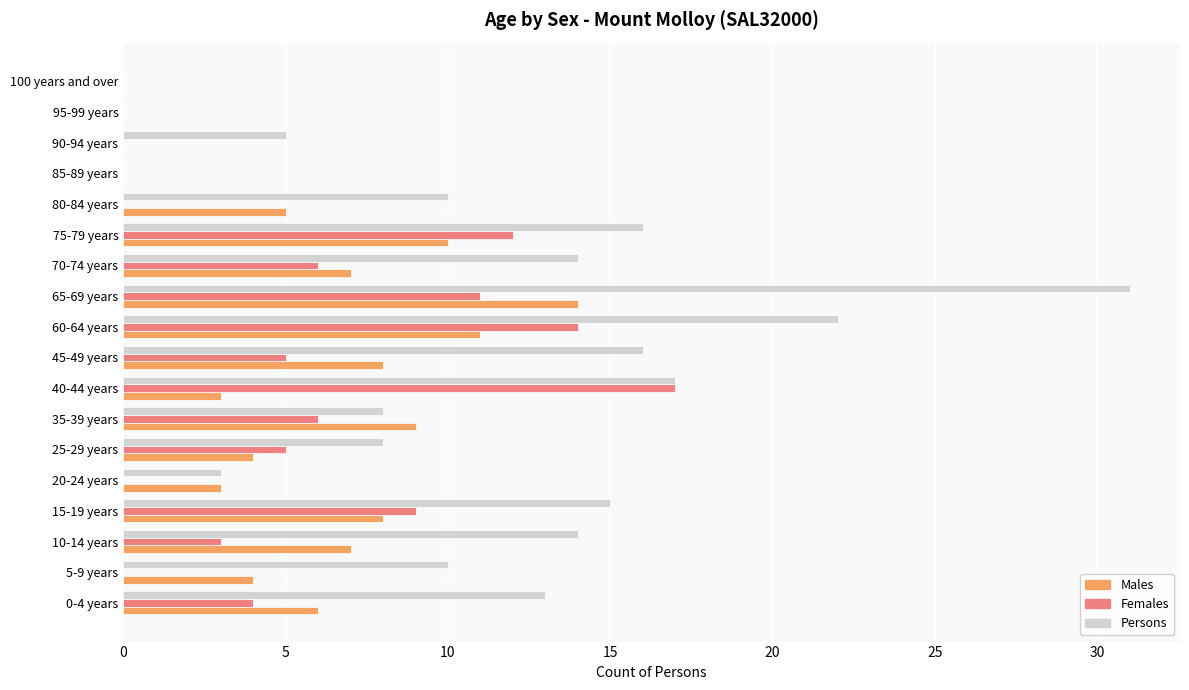

What is the highest value of the Persons series?

31